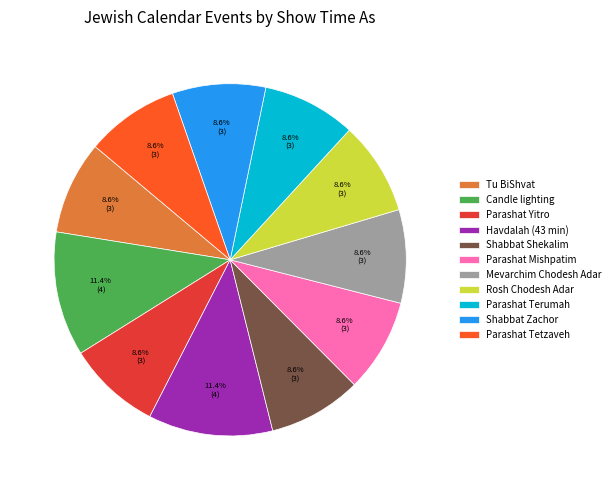

To the nearest percent, what is the difference between the largest and smallest slice percentages?

3%